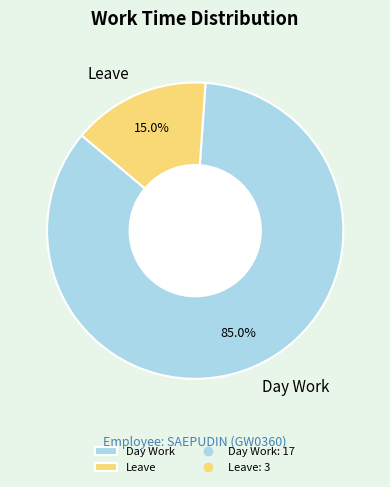

To the nearest percent, what is the difference between the largest and smallest slice percentages?

70%